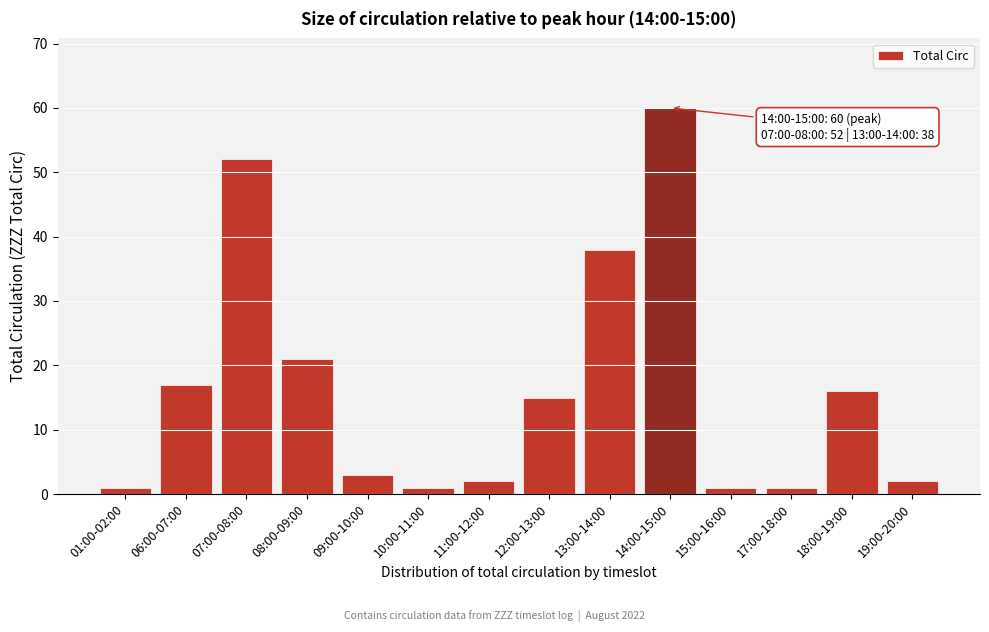

Reading left to right, list all the values displayed in this chart.

1	17	52	21	3	1	2	15	38	60	1	1	16	2